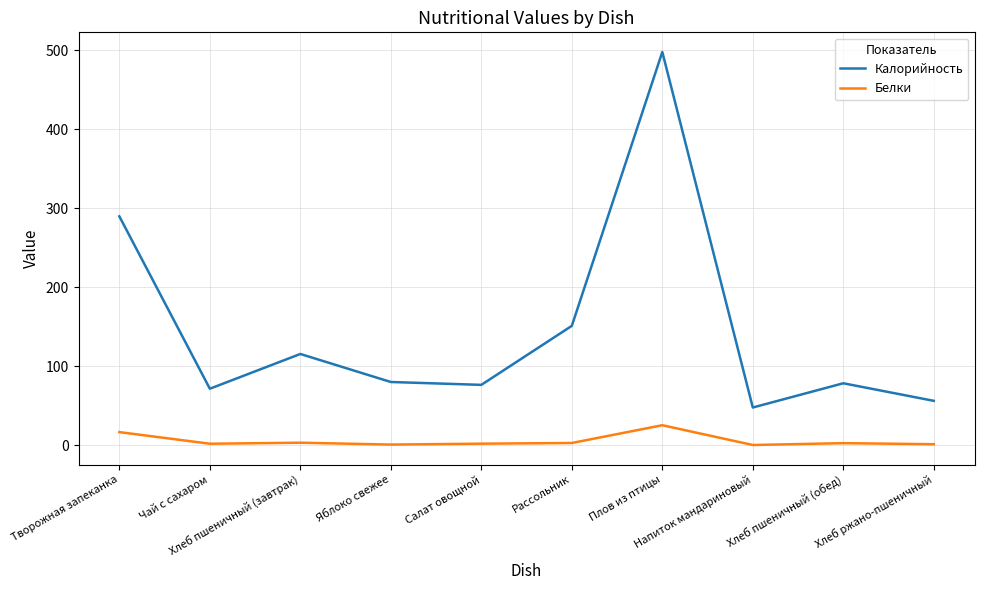

Count the number of data series in this chart.

2